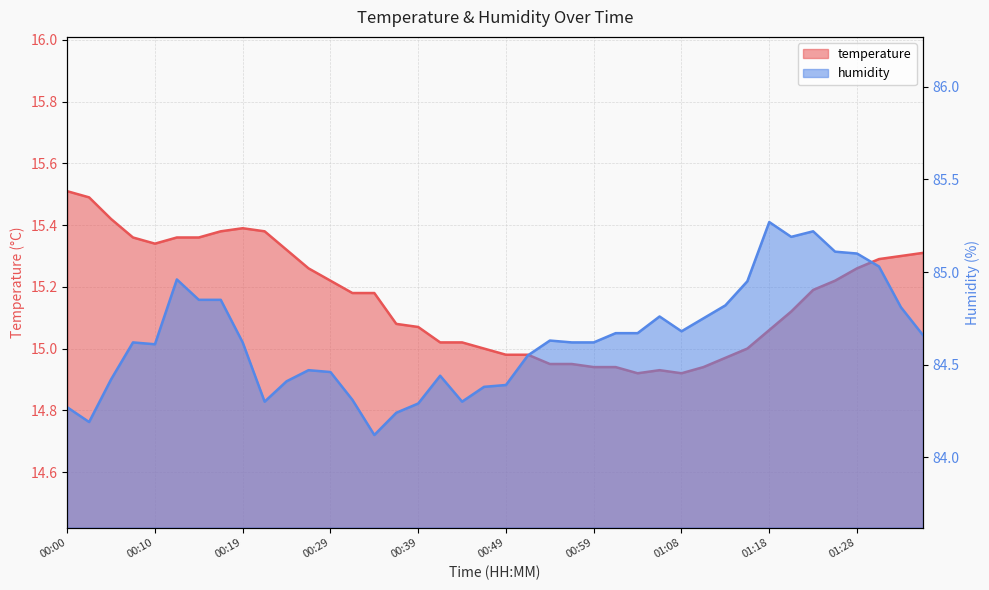

What is the difference between the second highest and second lowest values in the humidity series?

1.0